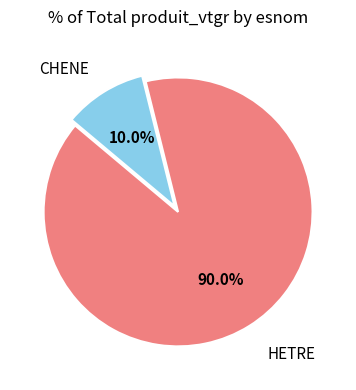

Do HETRE and CHENE together represent more than half of the pie?

Yes